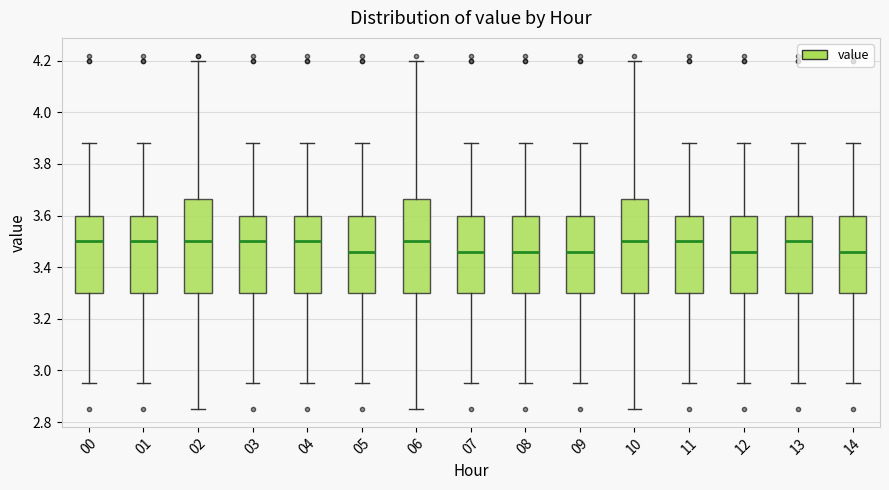

Where does the lower whisker of the box at x = 05 end on the y-axis? The values are not printed on the chart, so give them approximately, as read against the axis.

2.96